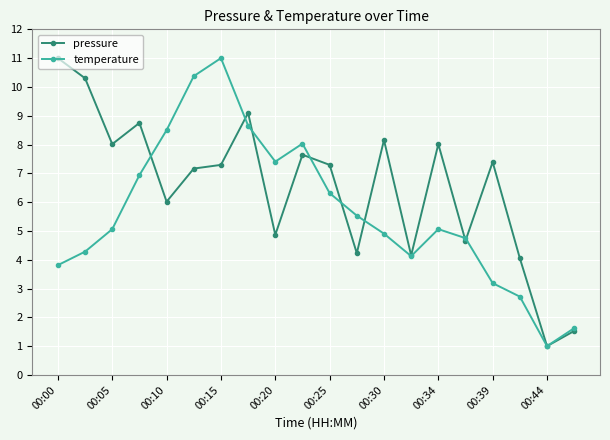

True or false: pressure and temperature intersect in this chart.

True